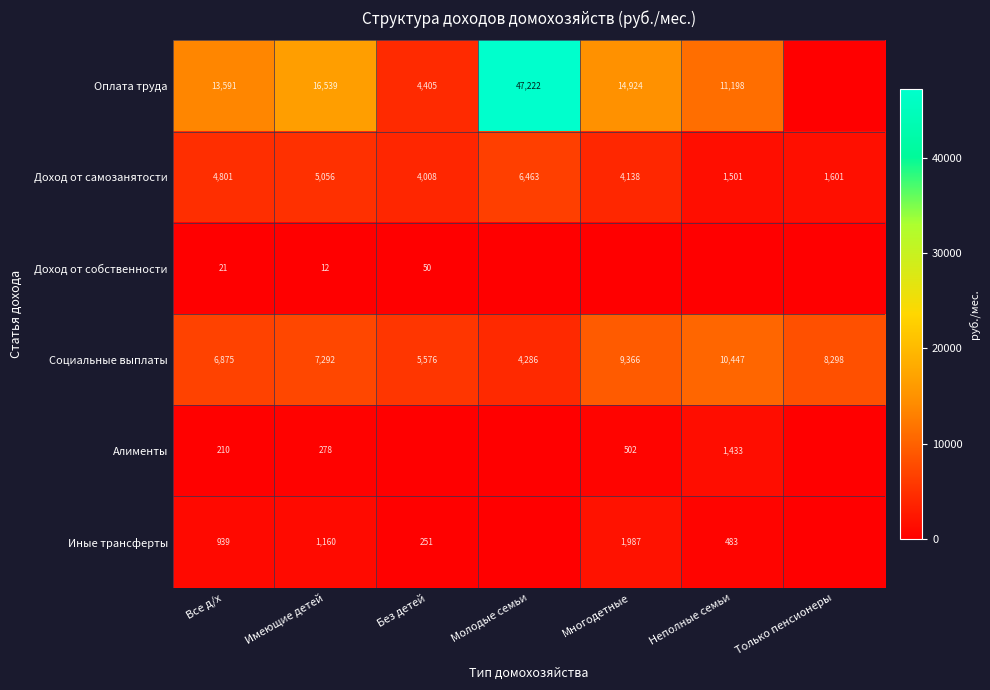

What is the highest value of the Социальные выплаты series?

10447